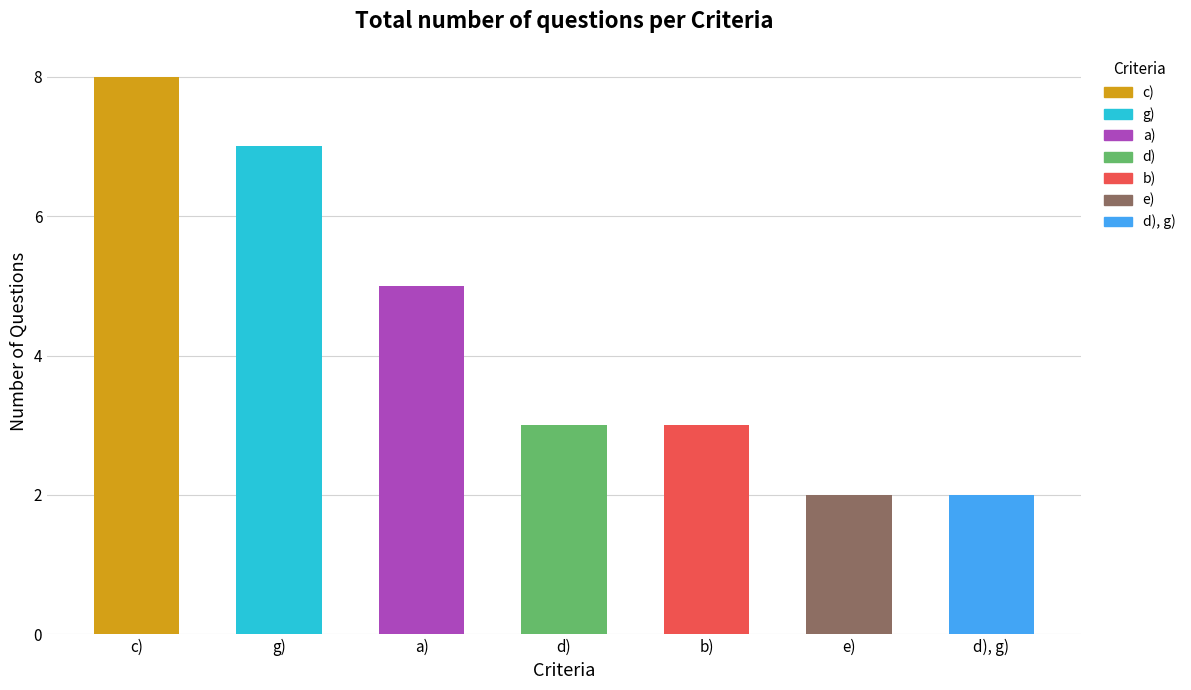

The chart shows a value of 2 at a). True or false?

False